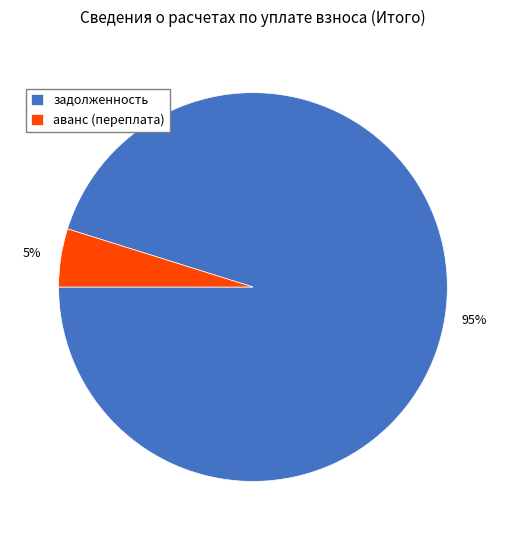

To the nearest percent, what portion does аванс (переплата) represent?

5%